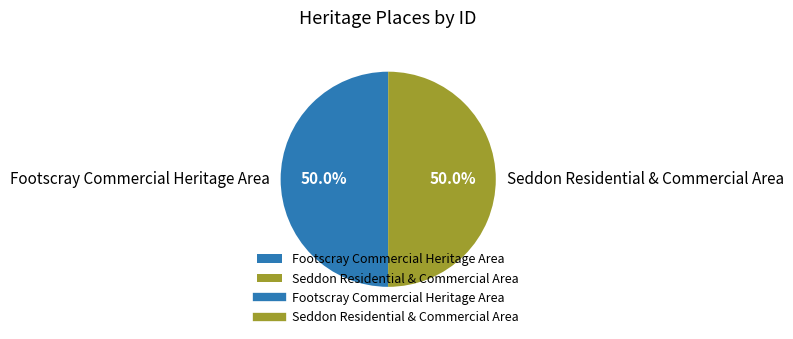

How much of the chart is everything except Footscray Commercial Heritage Area?

50.0%